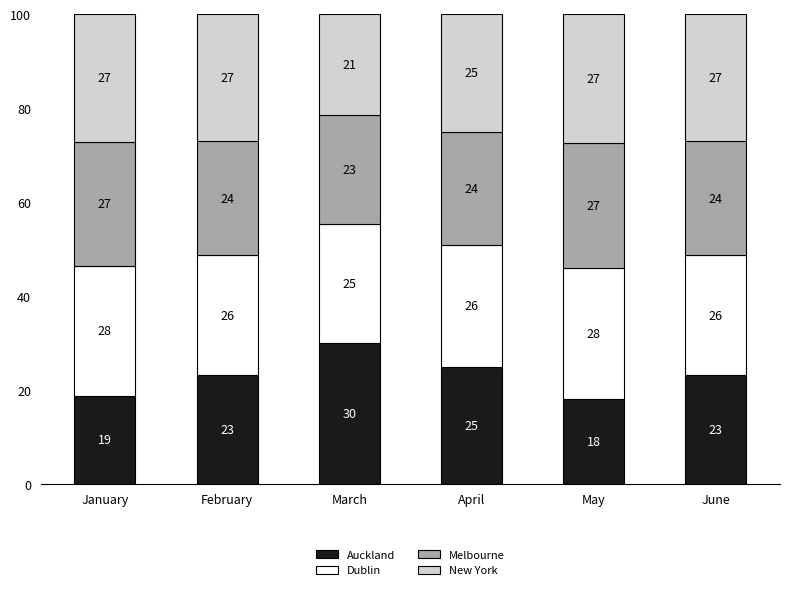

Does the chart contain stacked bars?

Yes